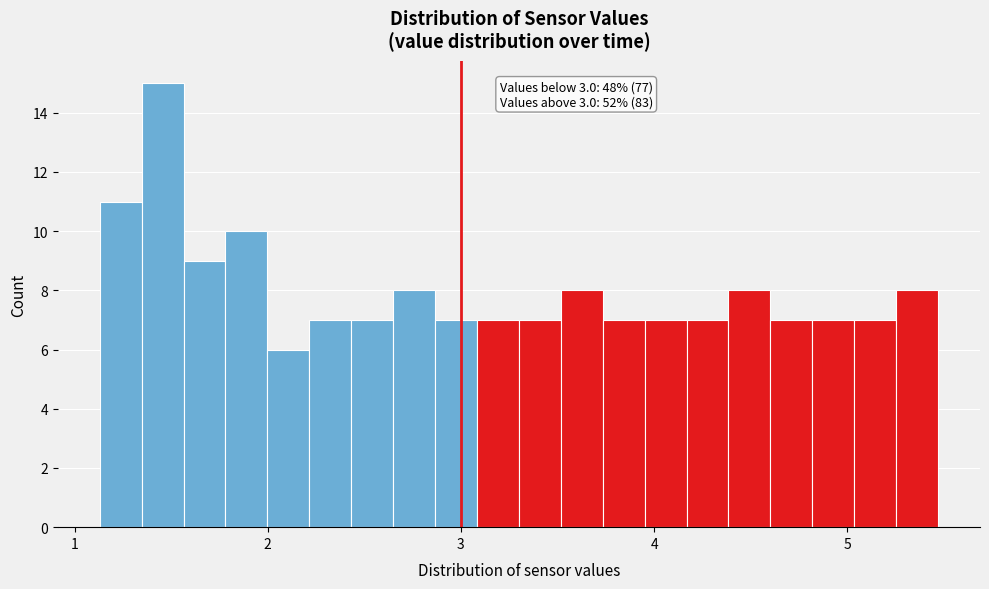

Around what value on the x-axis is the tallest bar? Give the approximate position of its centre, as read against the axis.

1.5